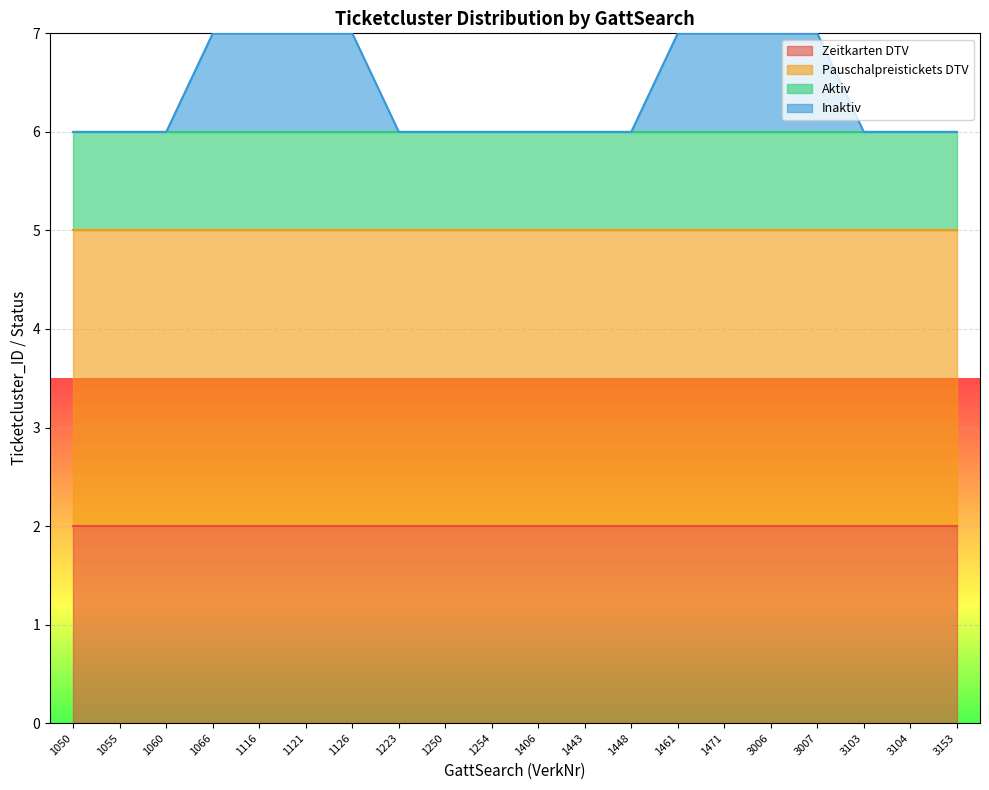

True or false: Zeitkarten DTV and Pauschalpreistickets DTV intersect in this chart.

False